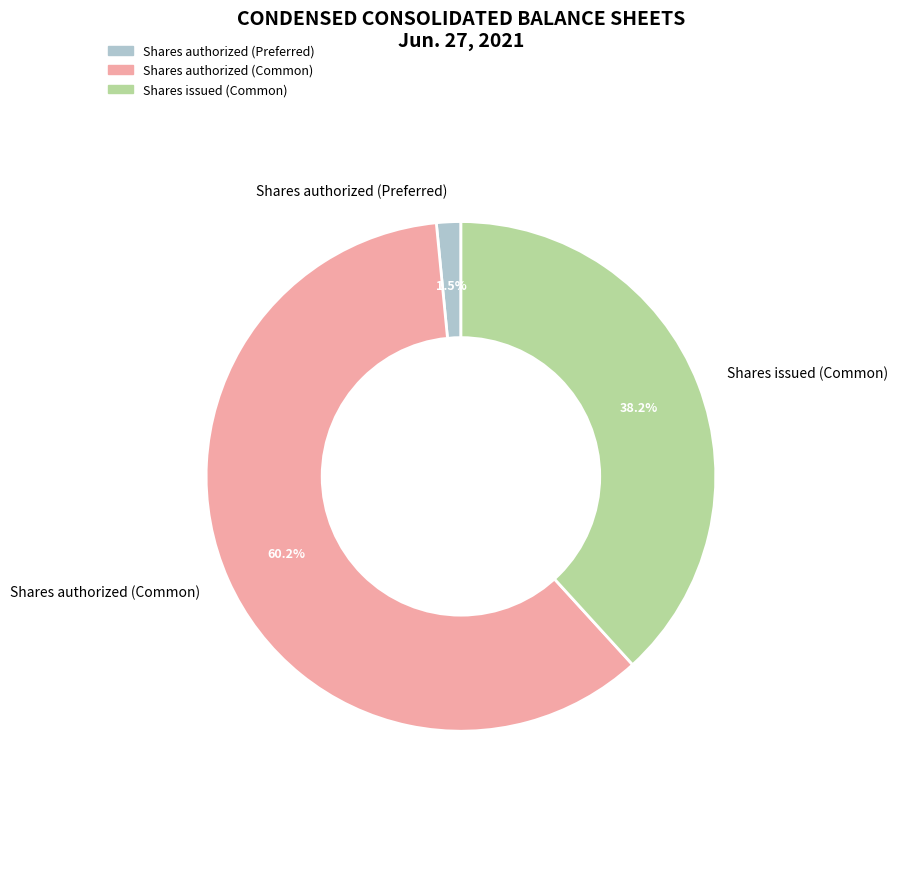

The Shares authorized (Common) slice represents 60% of the pie. True or false?

True